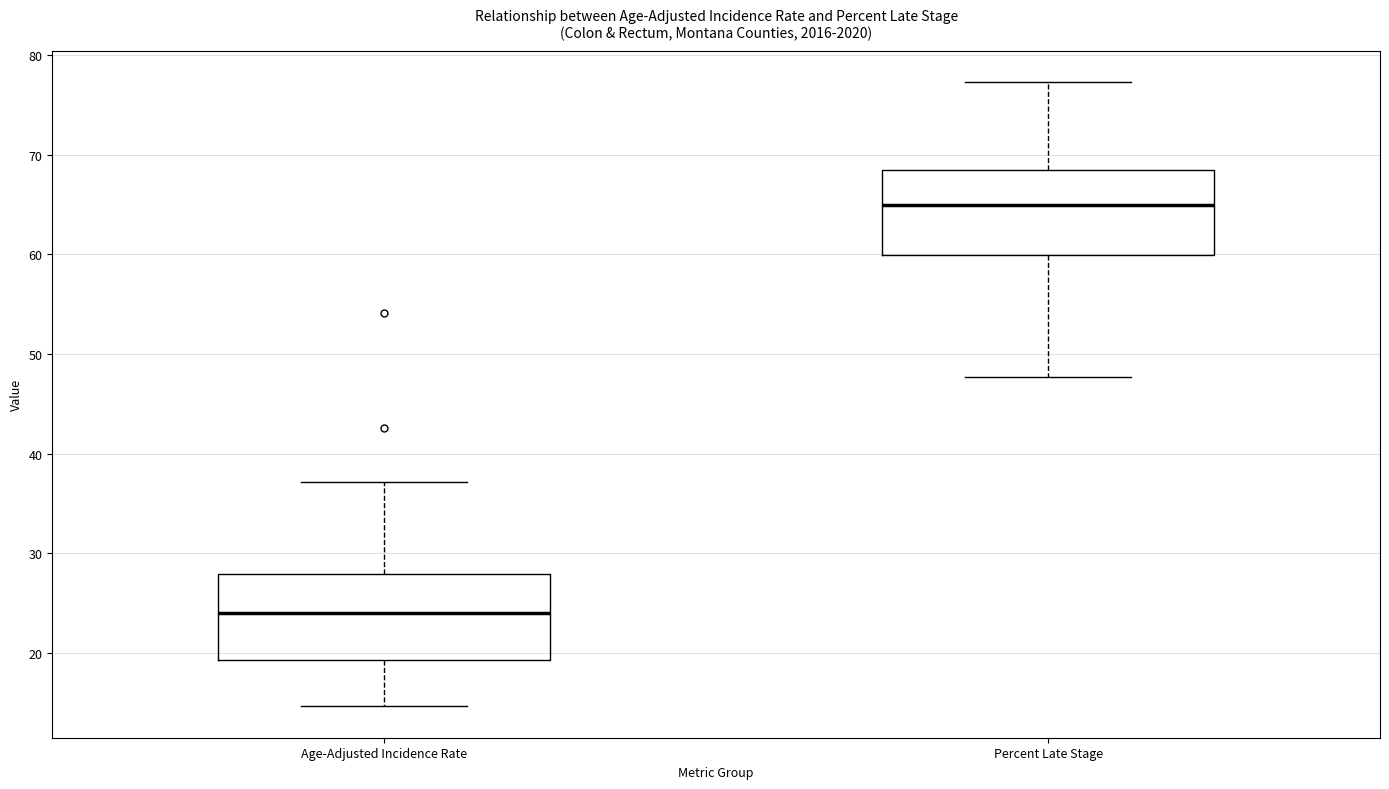

Reading left to right, transcribe this box plot: for each box, give where its median line is, the range the box spans, and where its two whiskers end, as read against the y-axis. The values are not printed on the chart, so give them approximately, as read against the axis.

Age-Adjusted Incidence Rate: median 24, box 19 to 28, whiskers 15 to 37
Percent Late Stage: median 65, box 60 to 69, whiskers 48 to 77